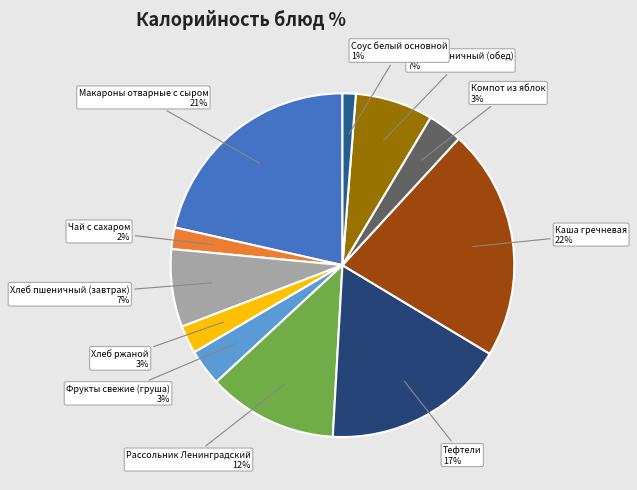

To the nearest percent, what portion does Соус белый основной represent?

1%